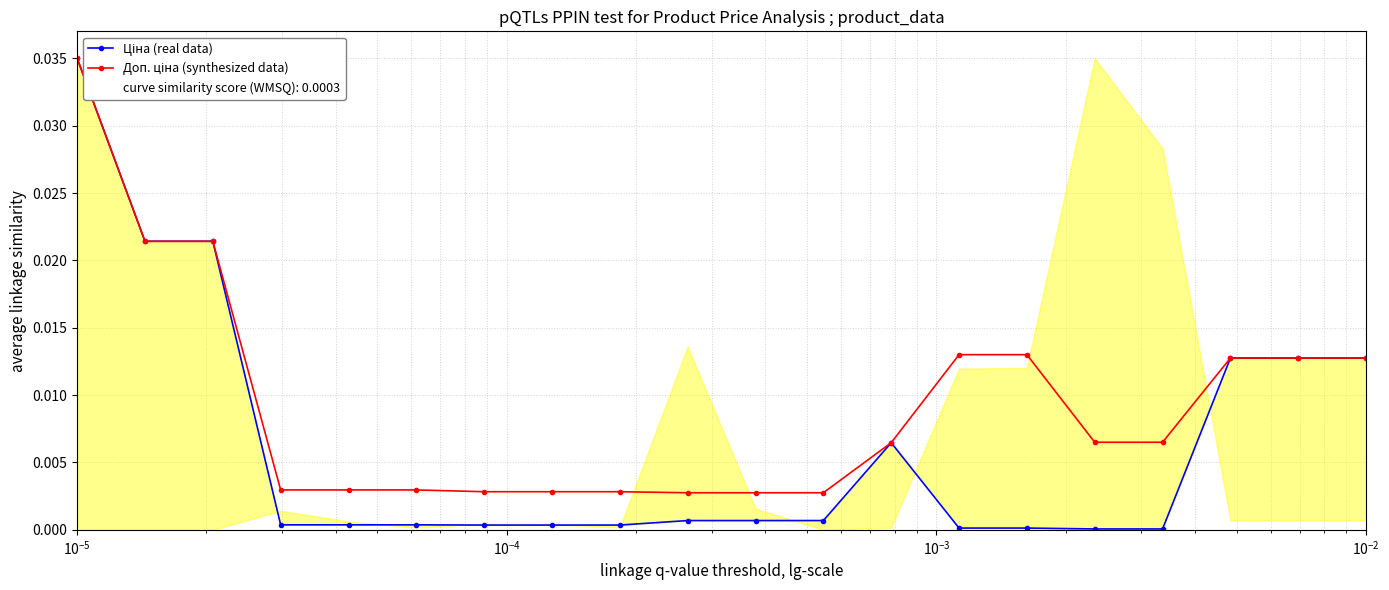

True or false: Ціна (real data) has more than 2 points higher than both neighbors.

False